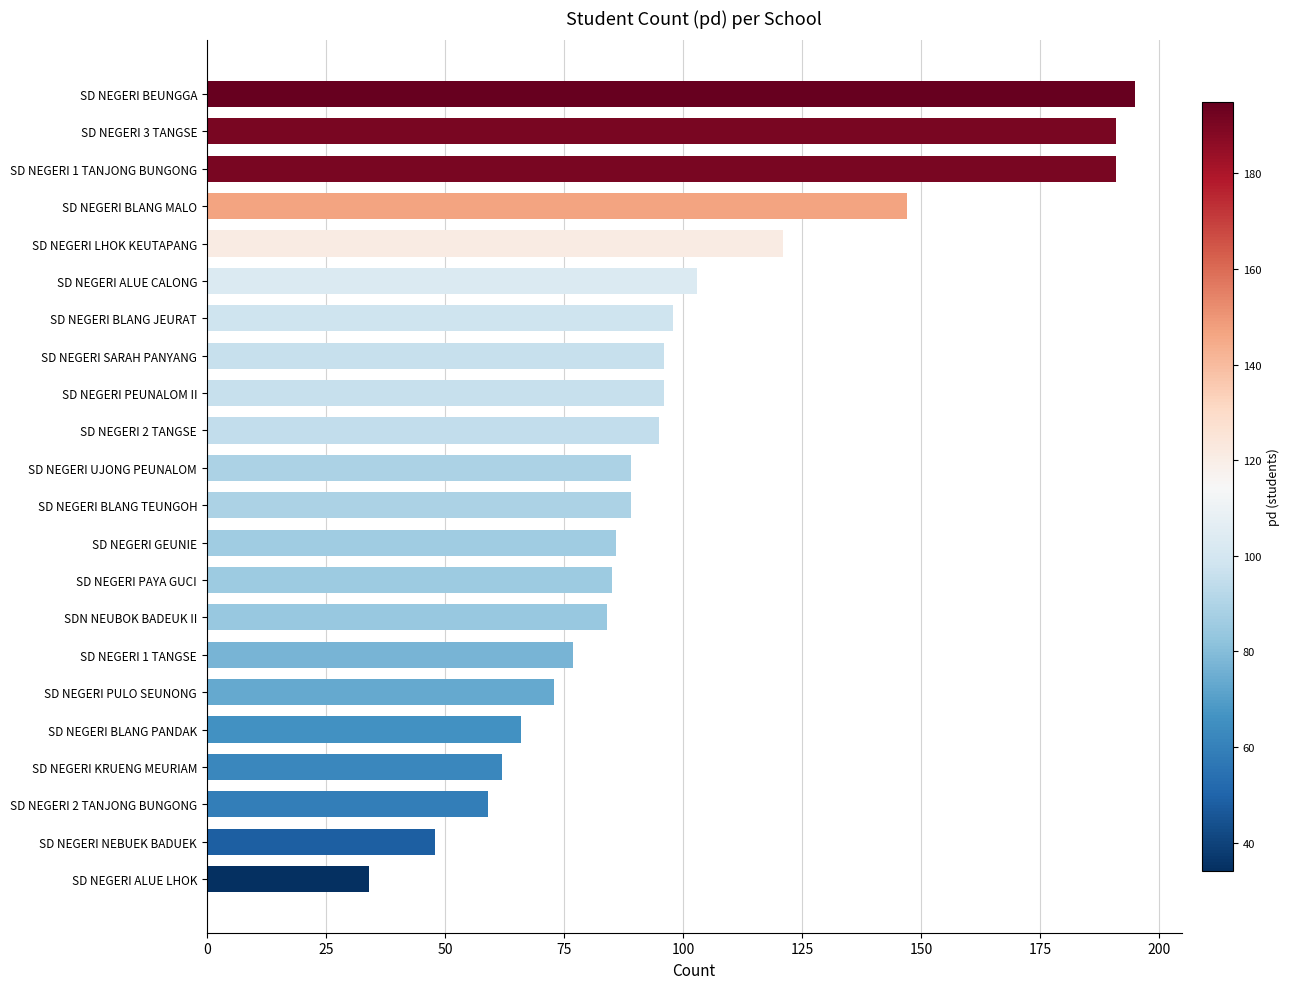

Reading bottom to top, extract all data points from this chart.

SD NEGERI ALUE LHOK=34	SD NEGERI NEBUEK BADUEK=48	SD NEGERI 2 TANJONG BUNGONG=59	SD NEGERI KRUENG MEURIAM=62	SD NEGERI BLANG PANDAK=66	SD NEGERI PULO SEUNONG=73	SD NEGERI 1 TANGSE=77	SDN NEUBOK BADEUK II=84	SD NEGERI PAYA GUCI=85	SD NEGERI GEUNIE=86	SD NEGERI BLANG TEUNGOH=89	SD NEGERI UJONG PEUNALOM=89	SD NEGERI 2 TANGSE=95	SD NEGERI PEUNALOM II=96	SD NEGERI SARAH PANYANG=96	SD NEGERI BLANG JEURAT=98	SD NEGERI ALUE CALONG=103	SD NEGERI LHOK KEUTAPANG=121	SD NEGERI BLANG MALO=147	SD NEGERI 1 TANJONG BUNGONG=191	SD NEGERI 3 TANGSE=191	SD NEGERI BEUNGGA=195